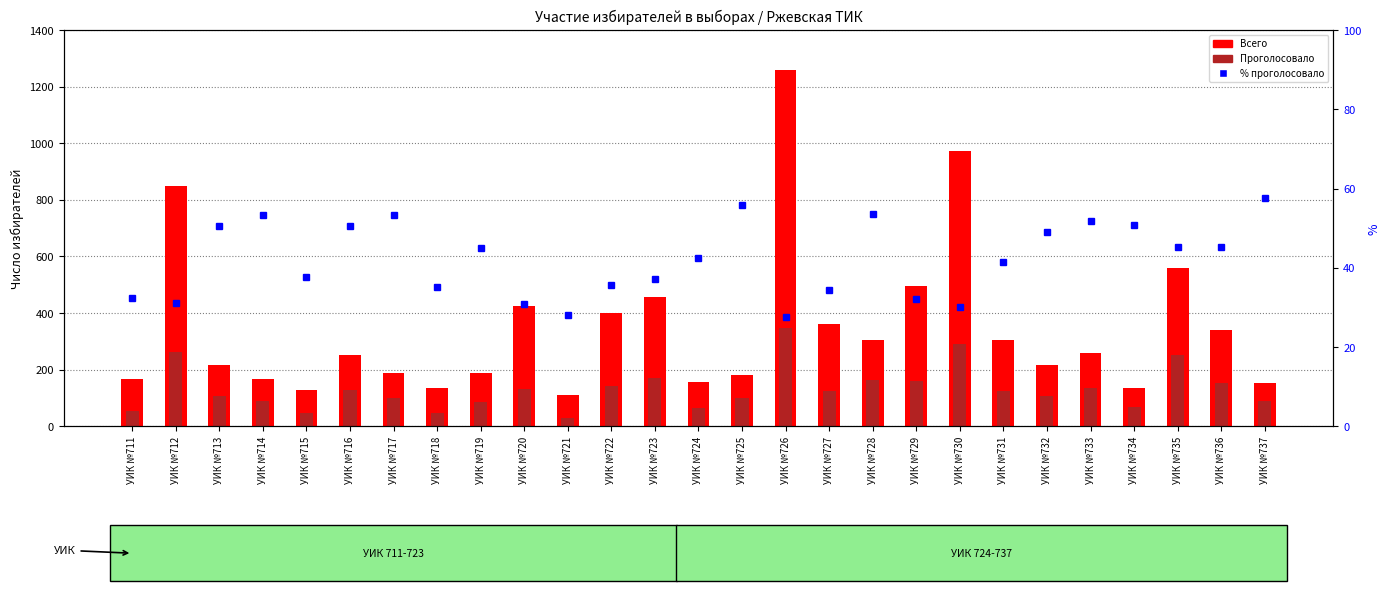

What is the spread (max minus min) of values at УИК №713?

165.5